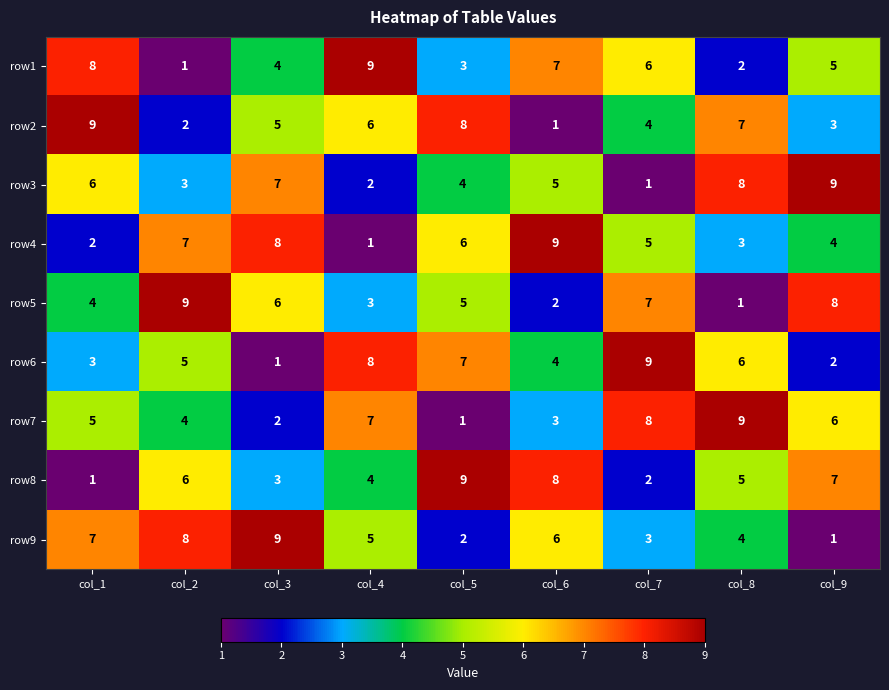

What is the sum of the row3 values at col_8 and col_9?

17